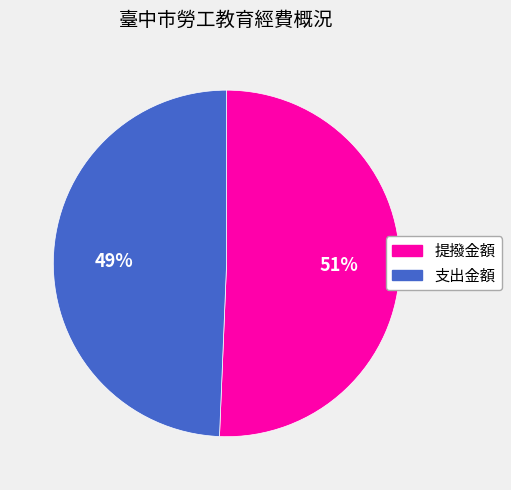

Count the number of slices in the pie.

2